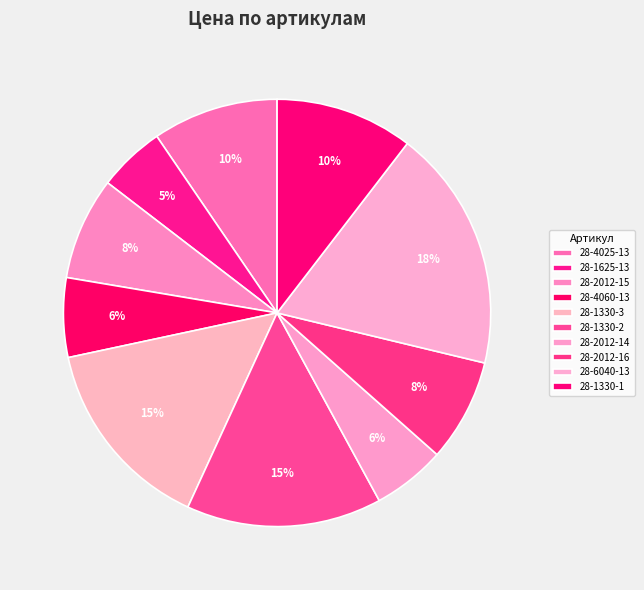

To the nearest percent, what is the difference between the largest and smallest slice percentages?

13%